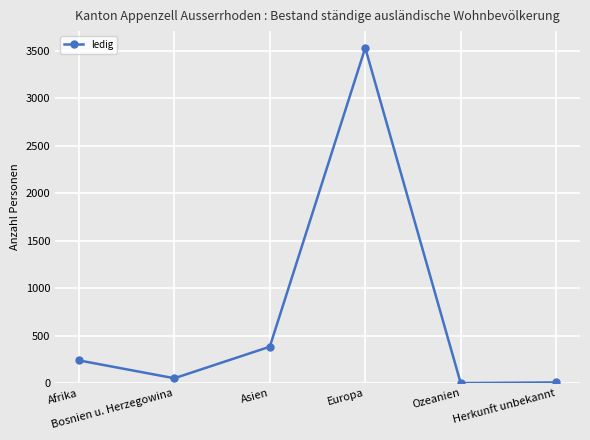

True or false: the data has more than 0 interior local peaks.

True